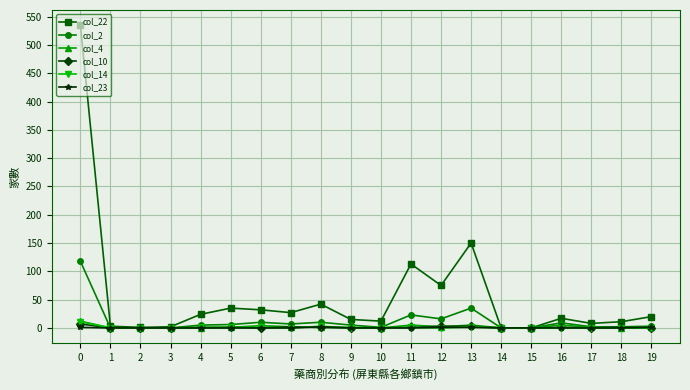

True or false: col_22 has more than 0 points higher than both neighbors.

True